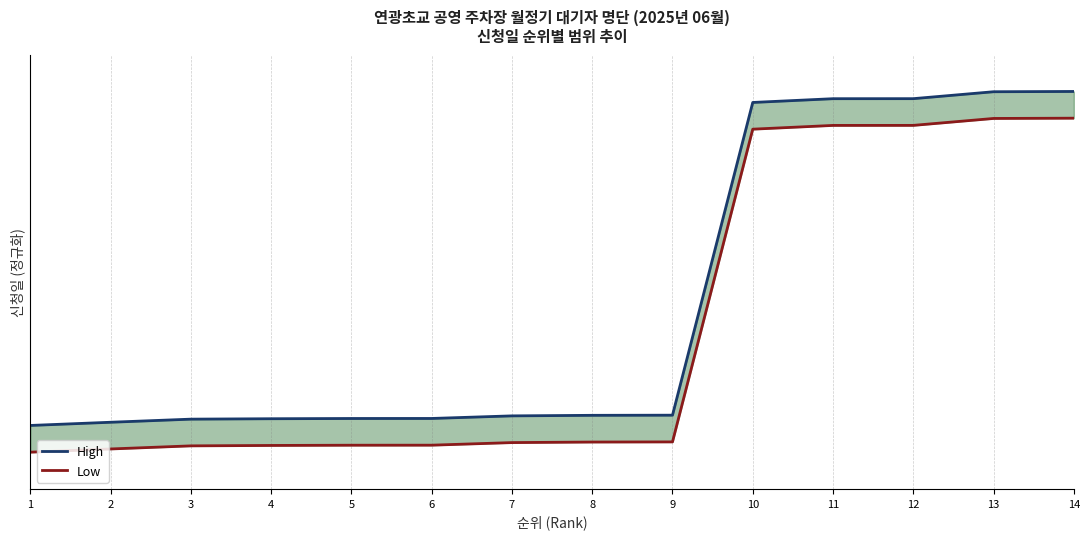

What is the difference between the maximum and minimum values in the High series?

1.0